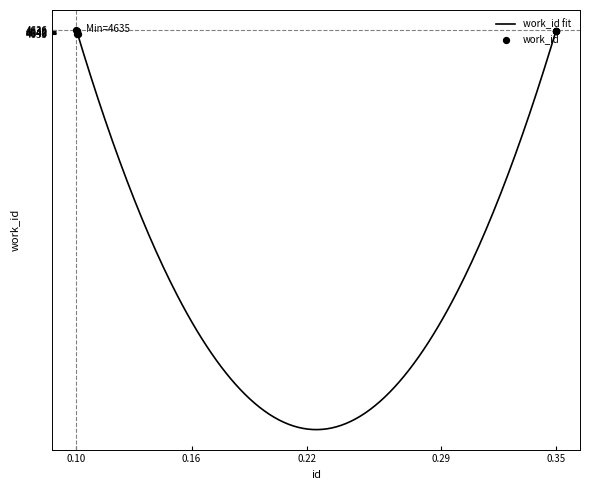

What is the highest value of the work_id fit series?

6300.4